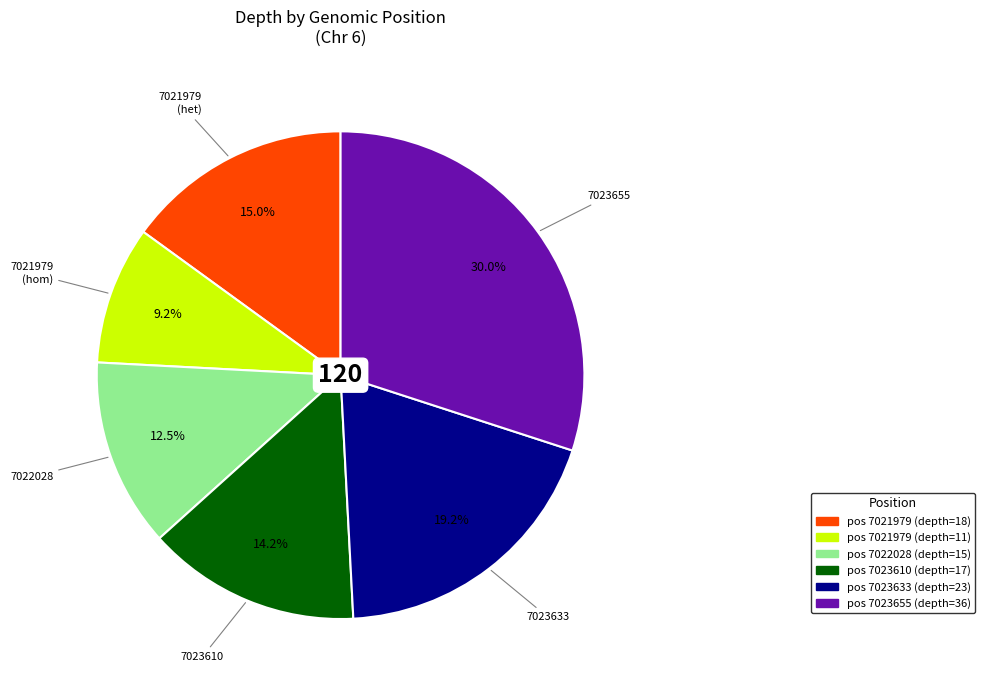

Does any single category account for the majority?

No